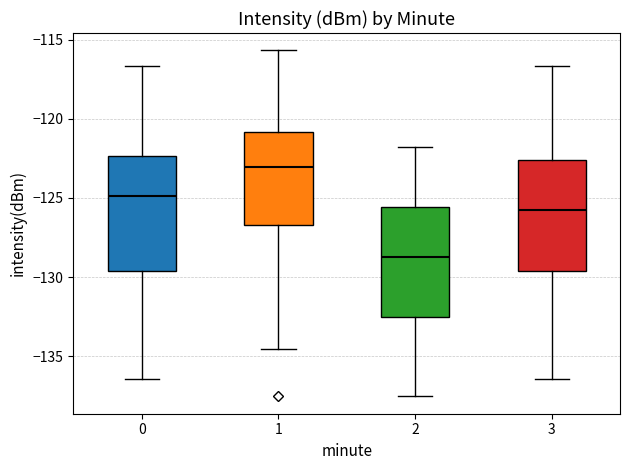

Which box's median line is the lowest?

2